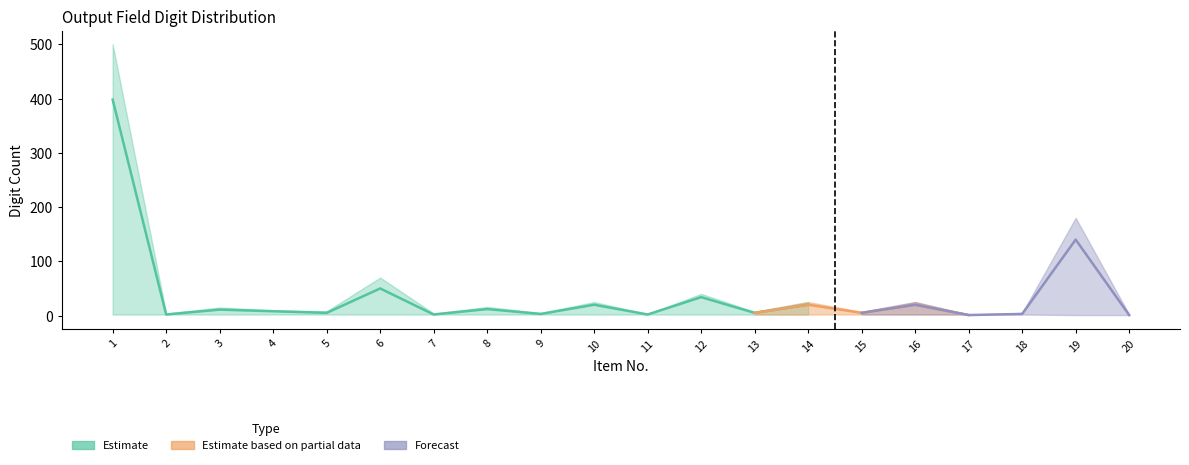

True or false: upper has a value of 7 at 13.

True